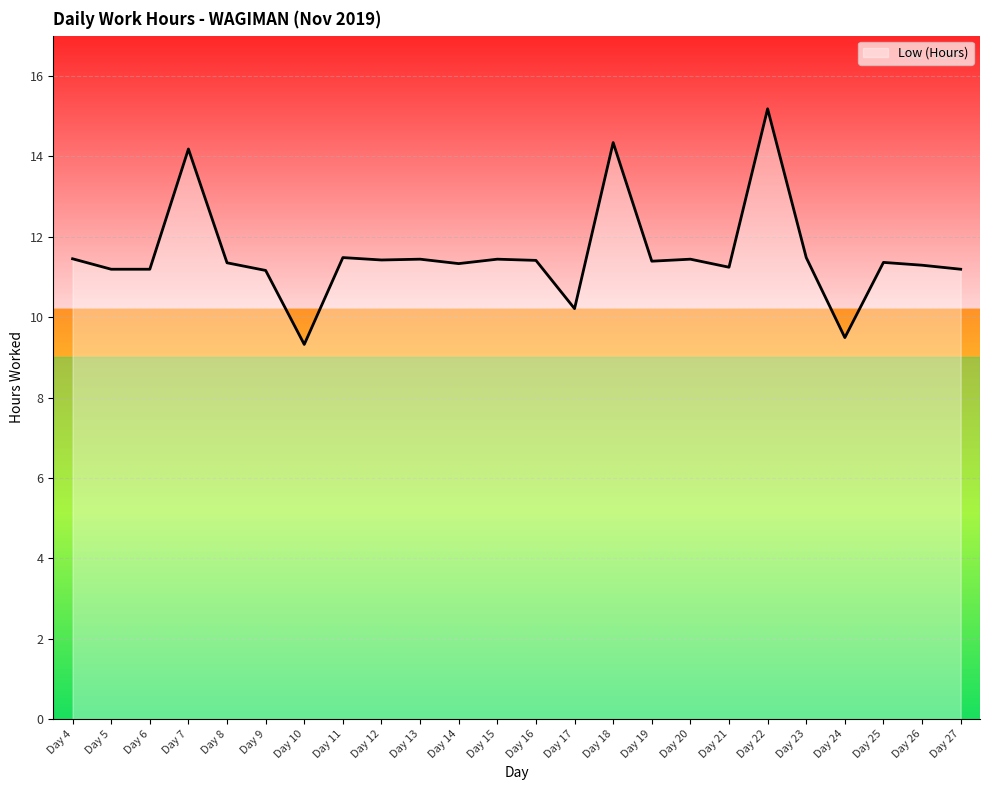

Which category has the lowest value across all series?

Day 10